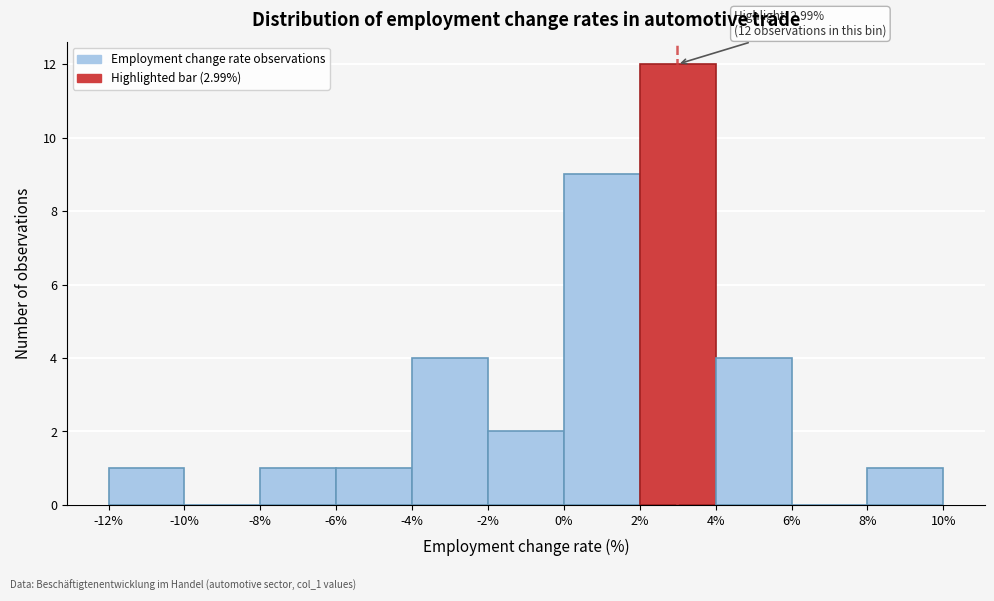

Over which range of the x-axis is the bar tallest?

2% to 4%